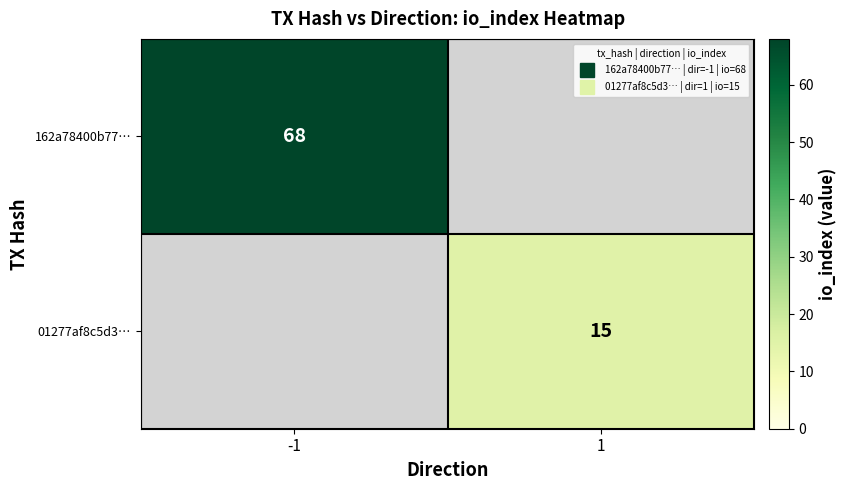

At which category is the sum across all series the highest?

-1